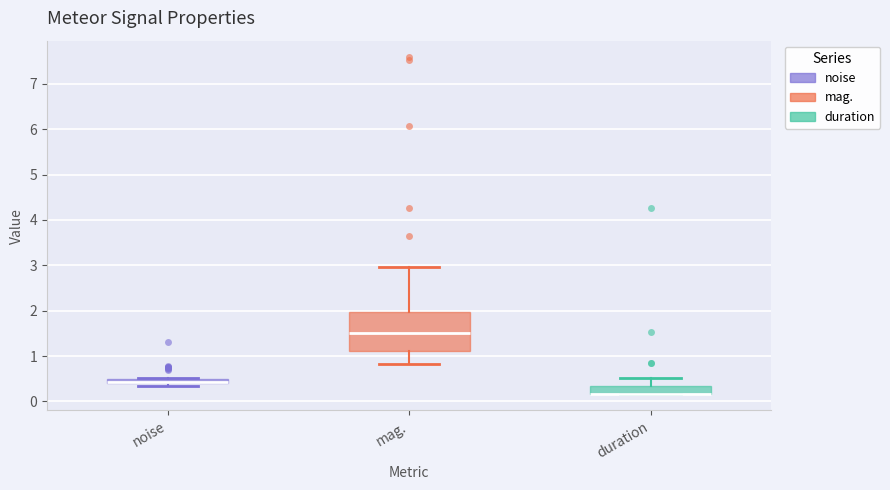

Comparing the boxes themselves (not the whiskers), which one is the tallest?

mag.